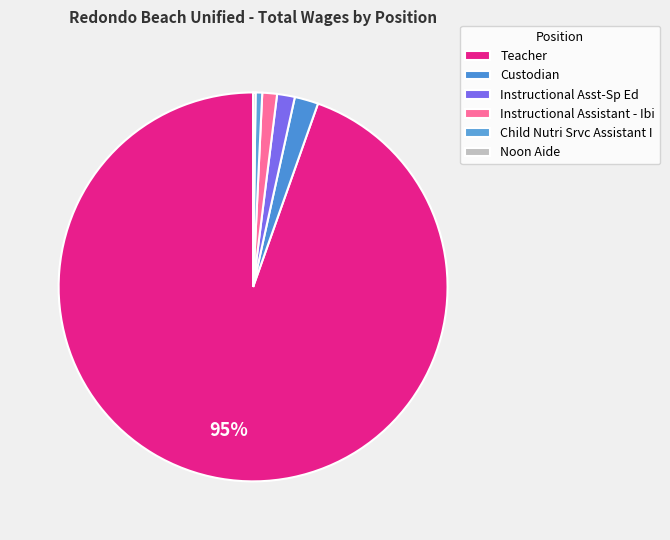

Which slice represents more than half of the pie?

Teacher